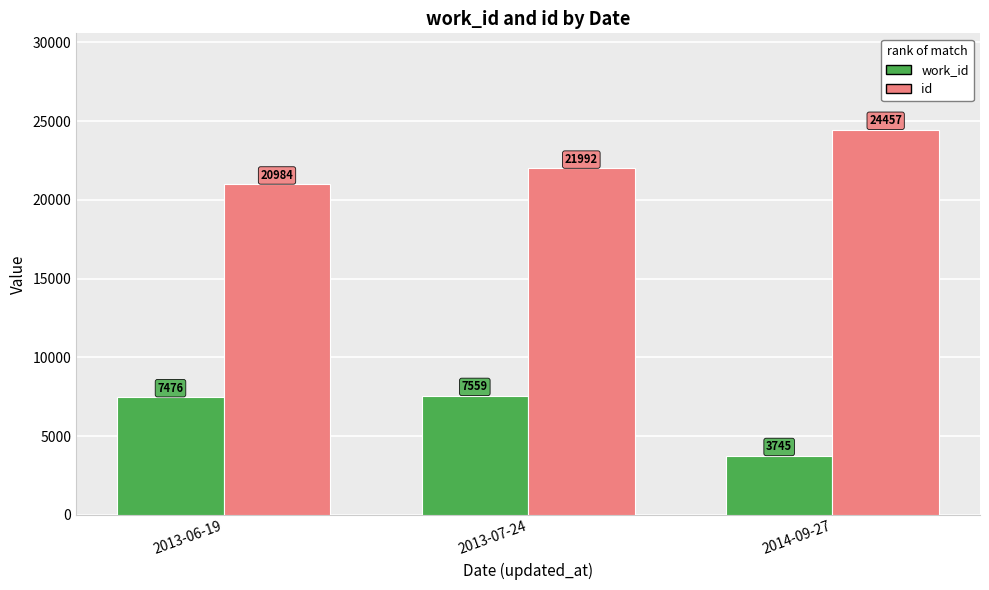

The value of id at 2013-06-19 is 20984. True or false?

True